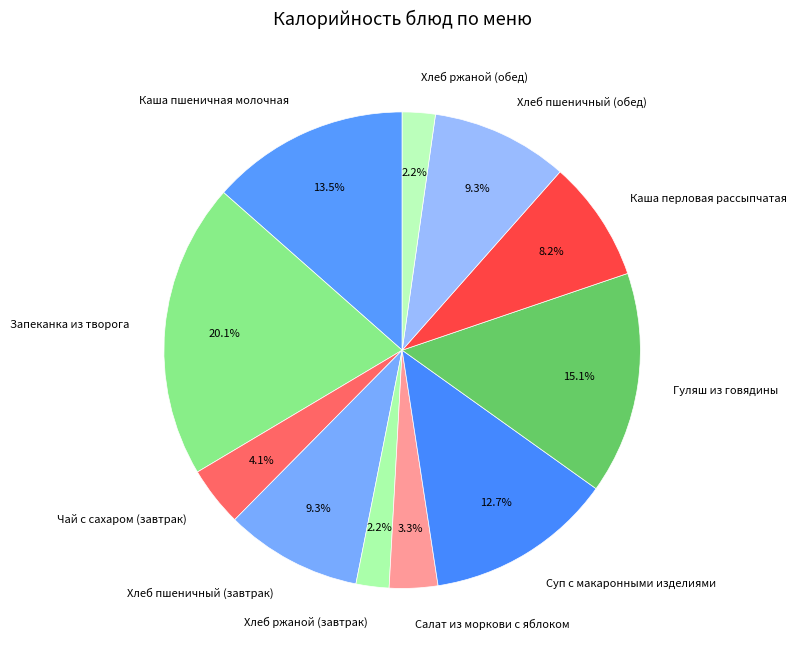

To the nearest percent, what is the average slice percentage?

9%